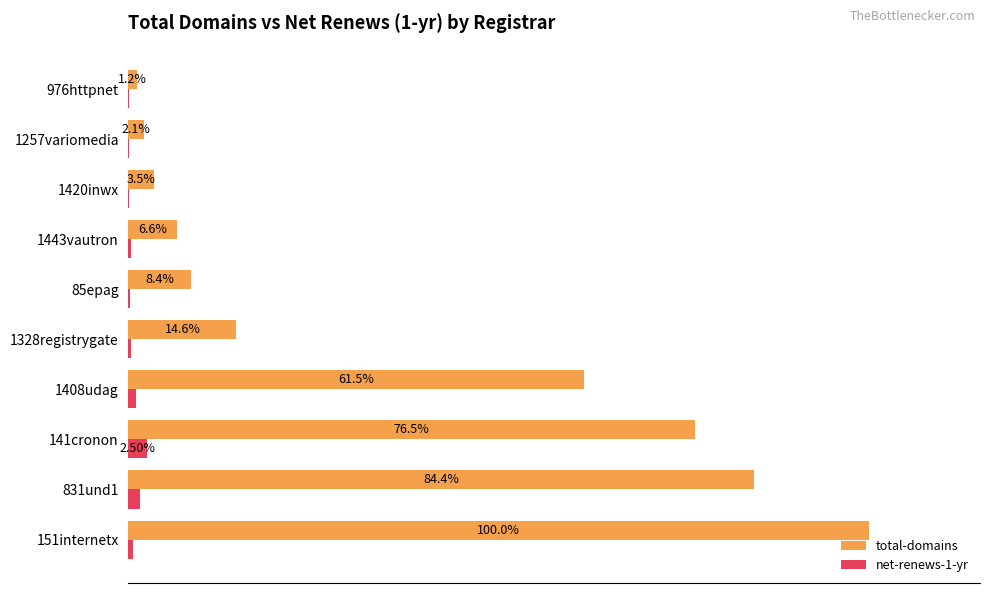

Which series has the widest spread of values?

total-domains